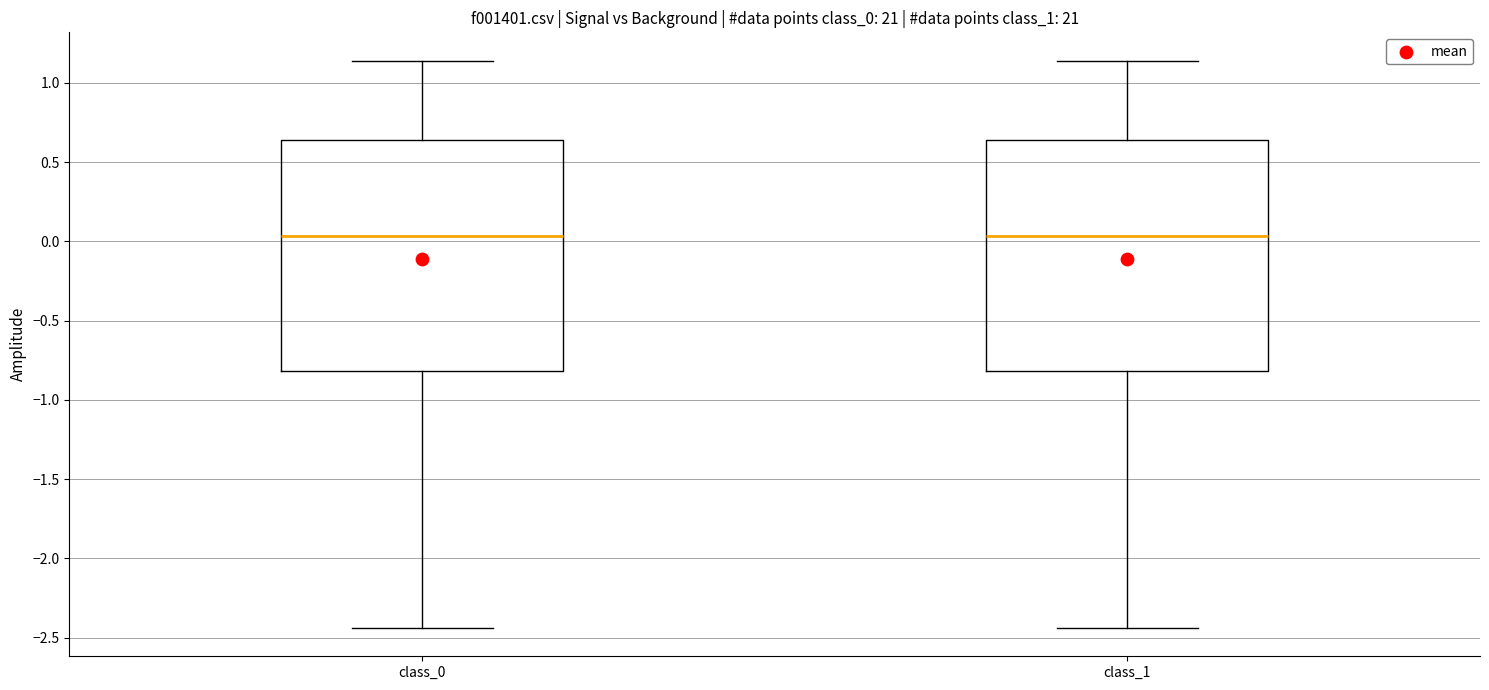

Reading left to right, transcribe this box plot: for each box, give where its median line is, the range the box spans, and where its two whiskers end, as read against the y-axis. The values are not printed on the chart, so give them approximately, as read against the axis.

class_0: median 0.05, box -0.80 to 0.65, whiskers -2.45 to 1.15
class_1: median 0.05, box -0.80 to 0.65, whiskers -2.45 to 1.15